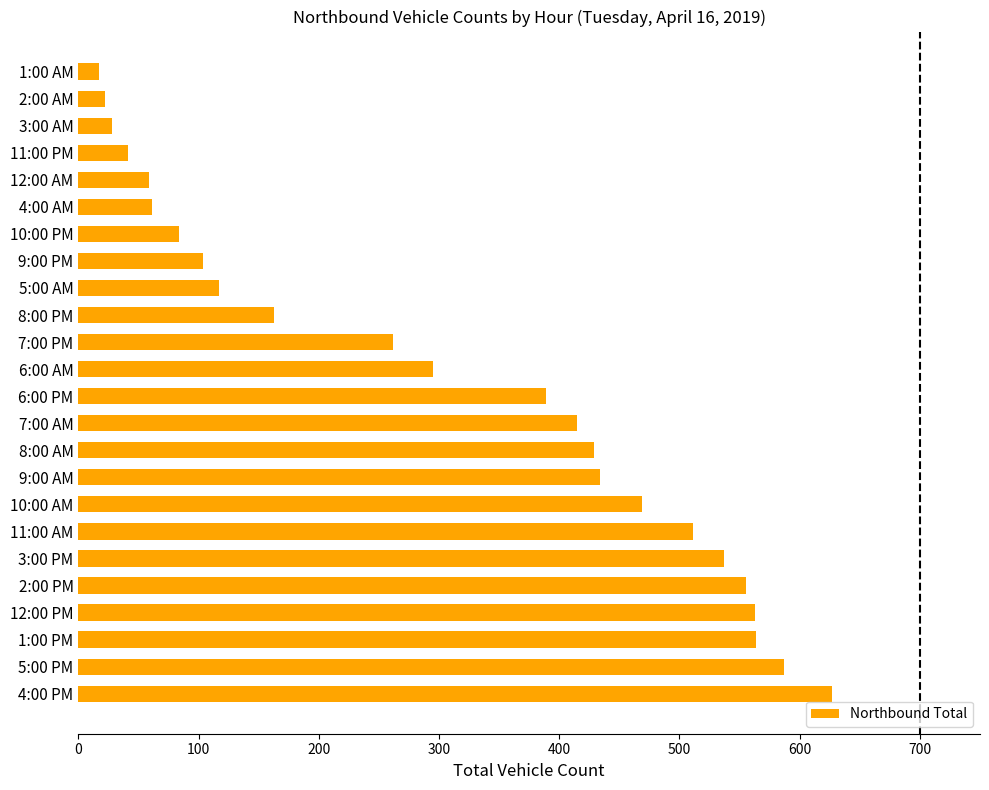

What is the maximum value shown in the chart?

627